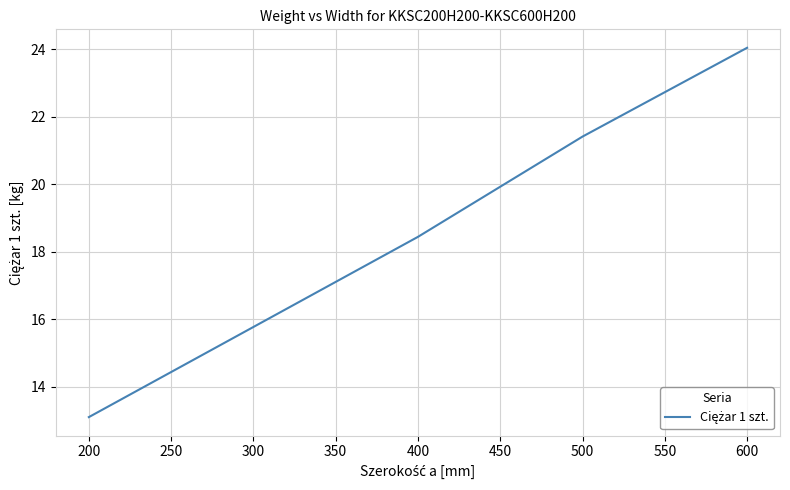

True or false: the data shows 13.1 at 200.

True